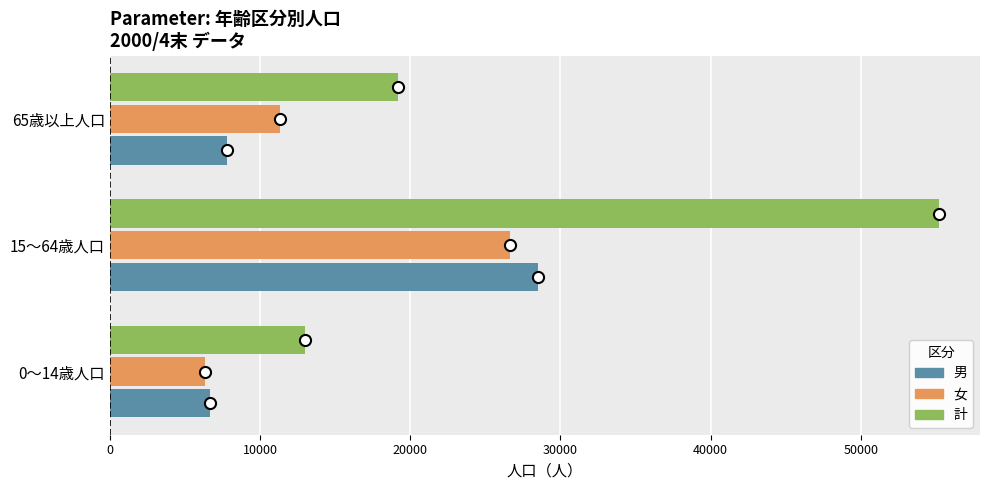

Rank the series at 65歳以上人口 from highest to lowest value.

計, 女, 男